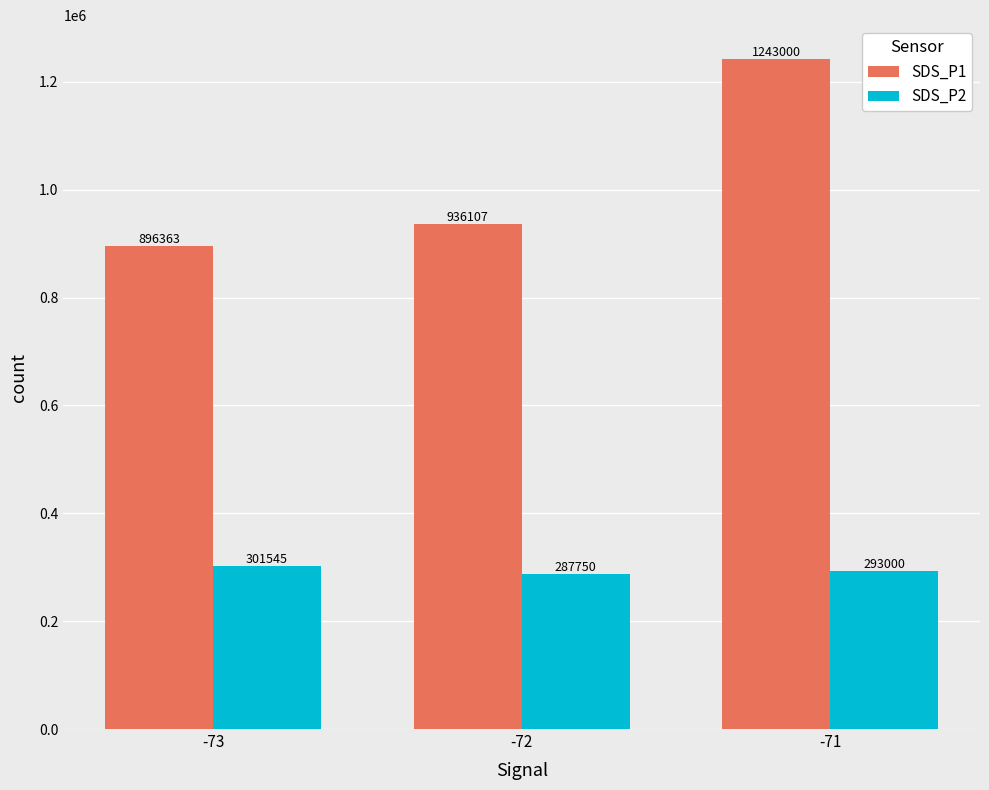

How many groups of bars are there?

3